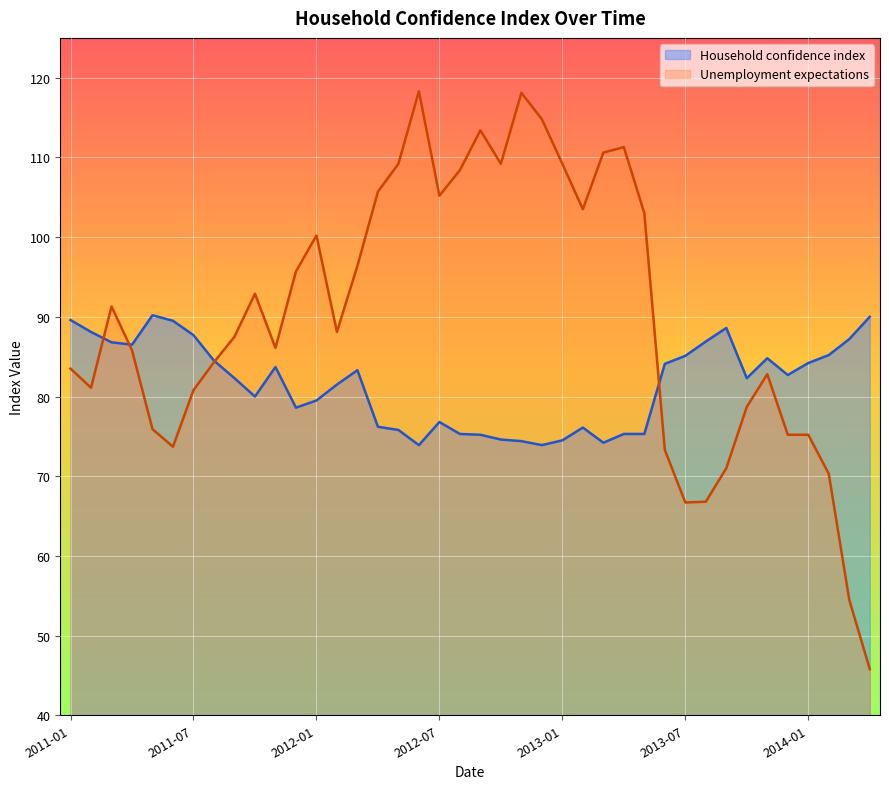

What is the greatest value displayed?

118.3